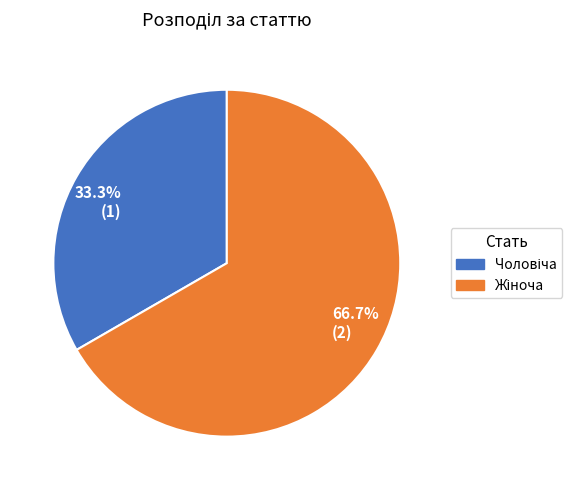

Is there a majority slice in this chart?

Yes